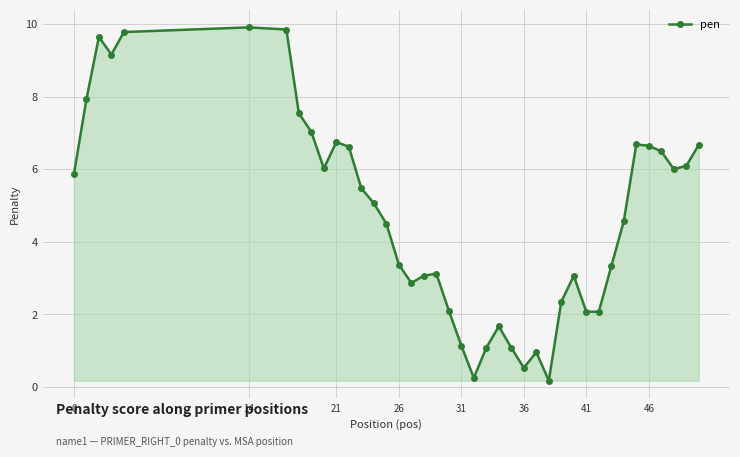

True or false: there are more than 2 points higher than both neighbors.

True